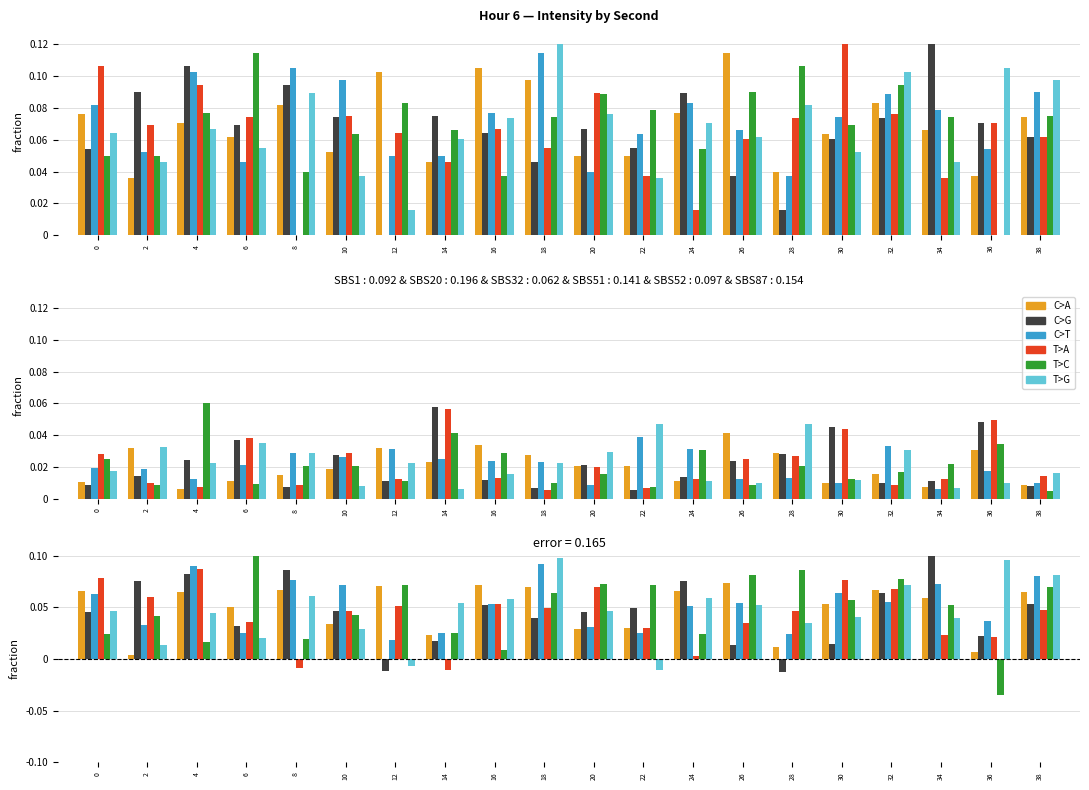

The C>T series shows 0.0 at 28. True or false?

True